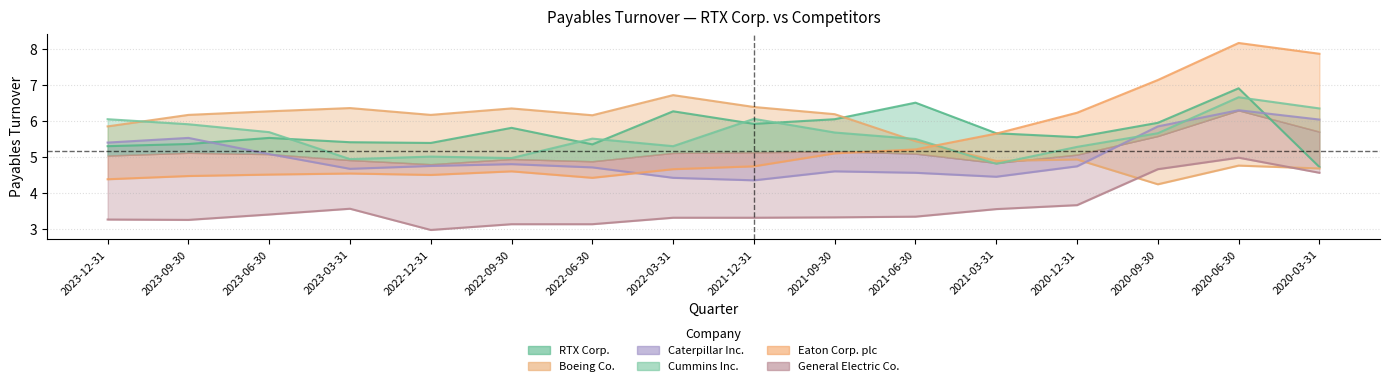

What is the maximum value for Cummins Inc.?

6.7